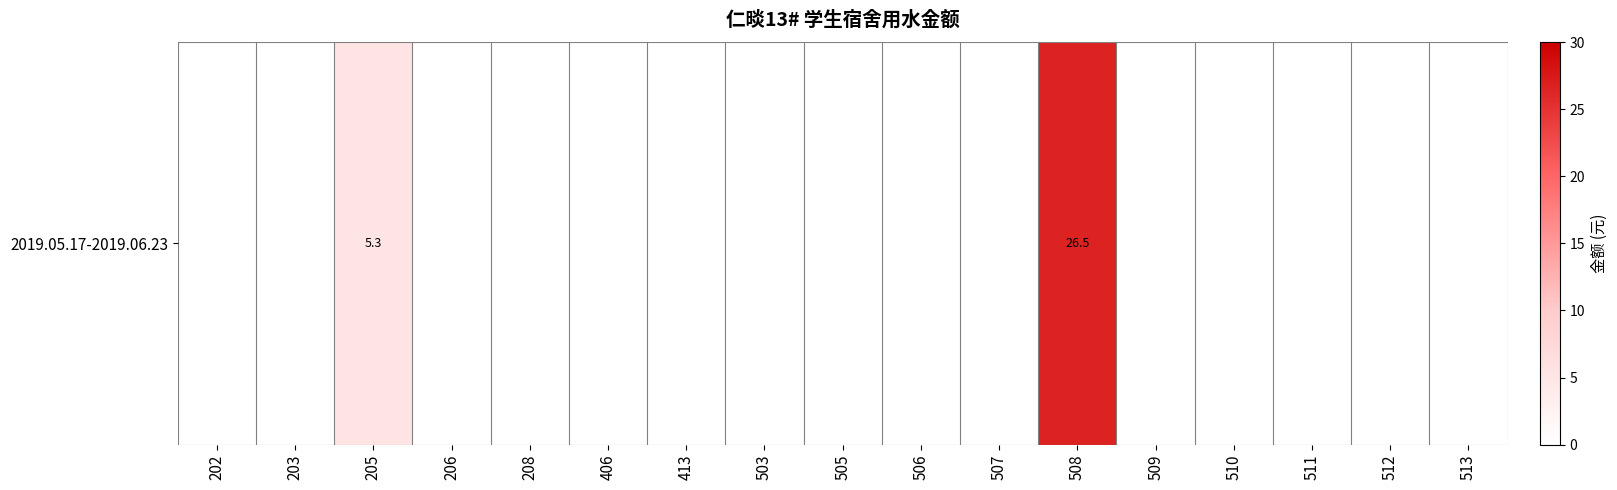

Reading right to left, what are all the values shown in this chart?

0.0	0.0	0.0	0.0	0.0	26.5	0.0	0.0	0.0	0.0	0.0	0.0	0.0	0.0	5.3	0.0	0.0